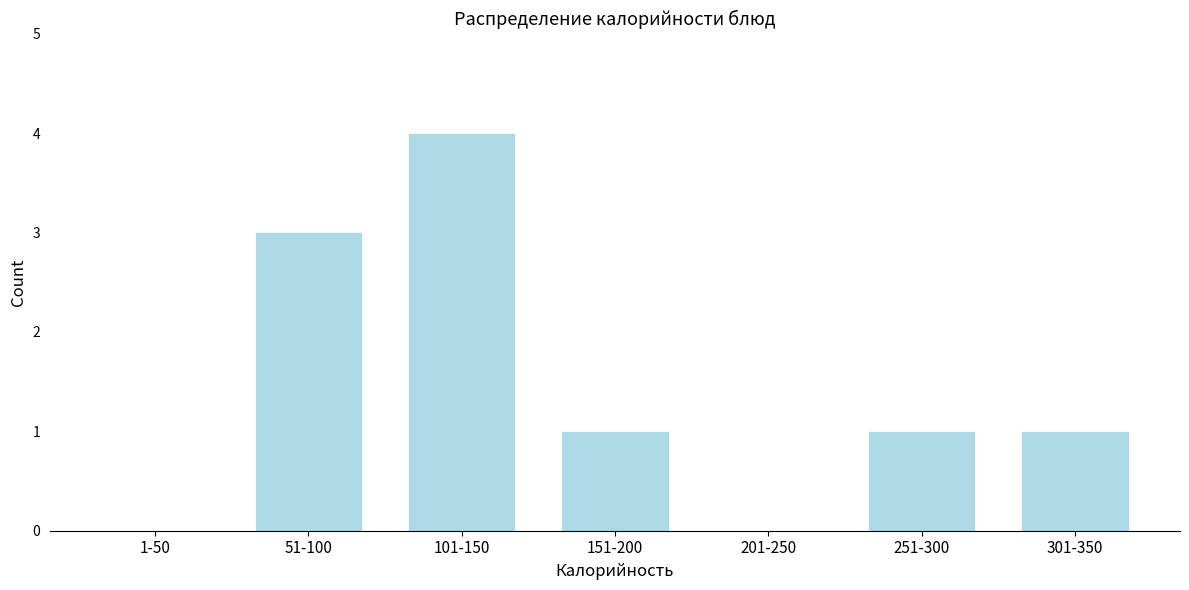

Reading right to left, extract all data points from this chart.

301-350=1	251-300=1	201-250=0	151-200=1	101-150=4	51-100=3	1-50=0